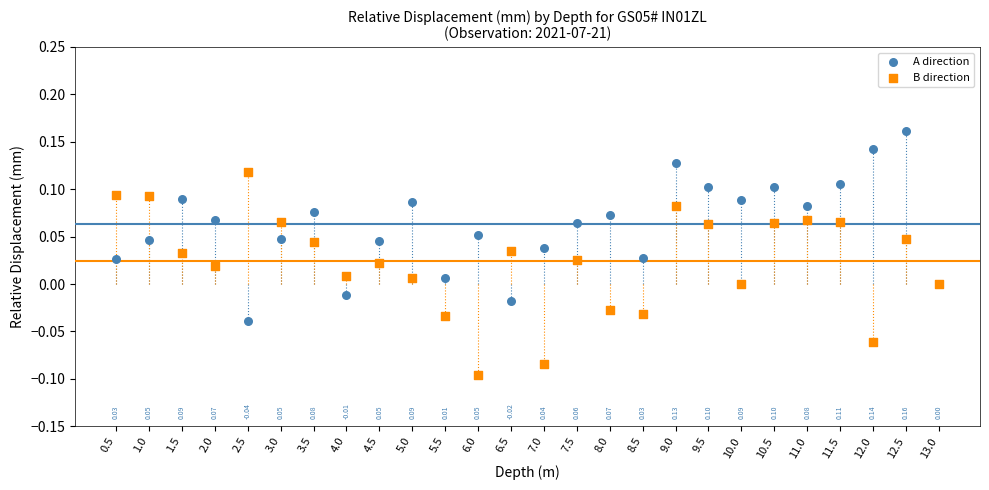

Which series contains the lowest Y value?

B direction